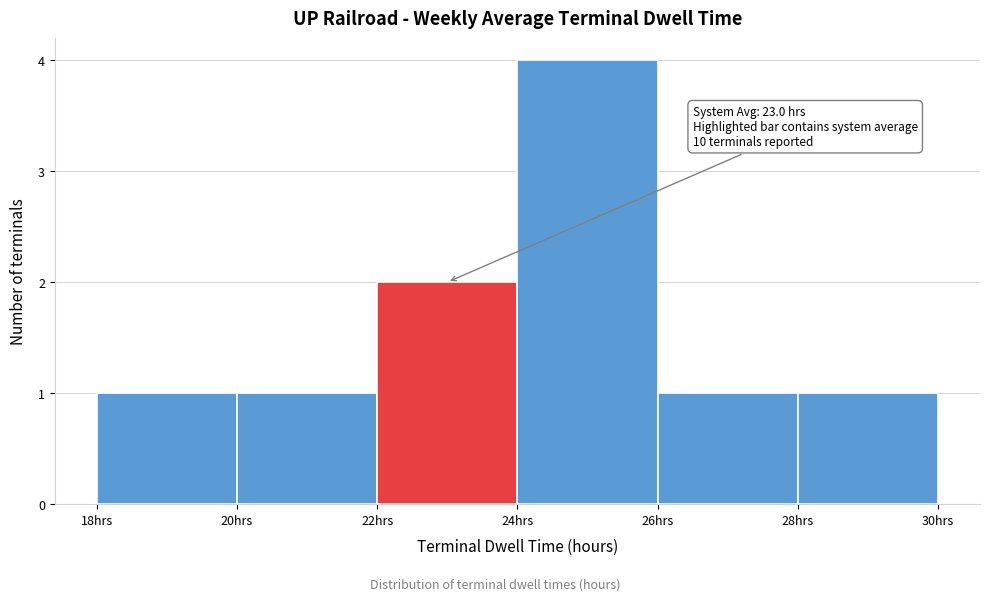

Over which range of the x-axis is the bar tallest?

24 to 26